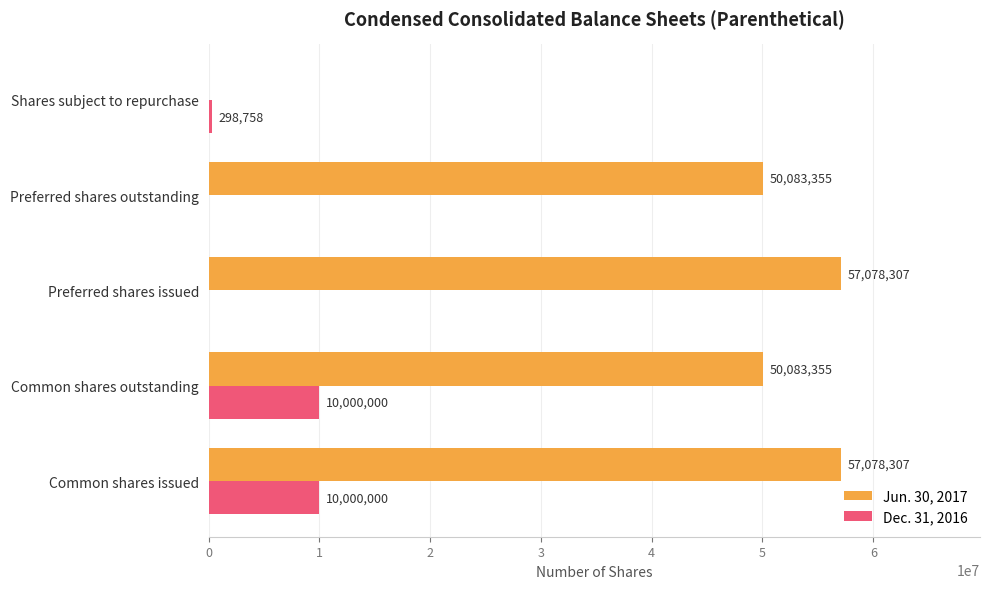

Which series has the largest total across all categories?

Jun. 30, 2017